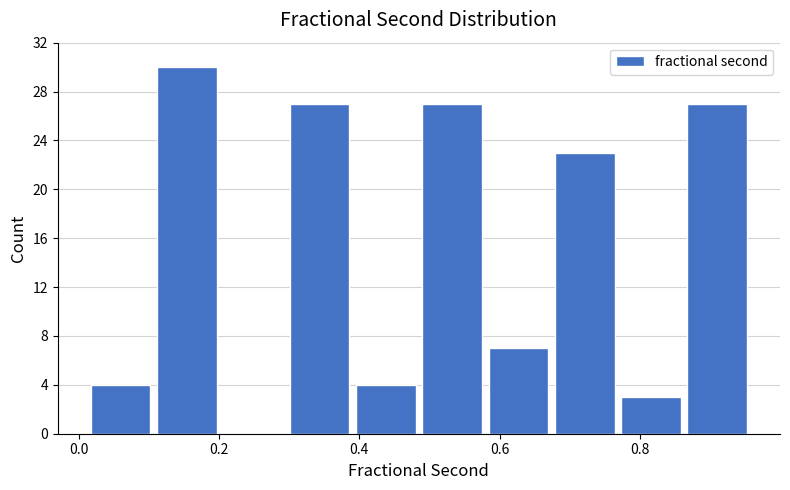

What is the height of the bar covering 0.76 to 0.86 on the x-axis? Neither the bar edges nor the heights are printed on the chart, so give them approximately, as read against the axes.

3